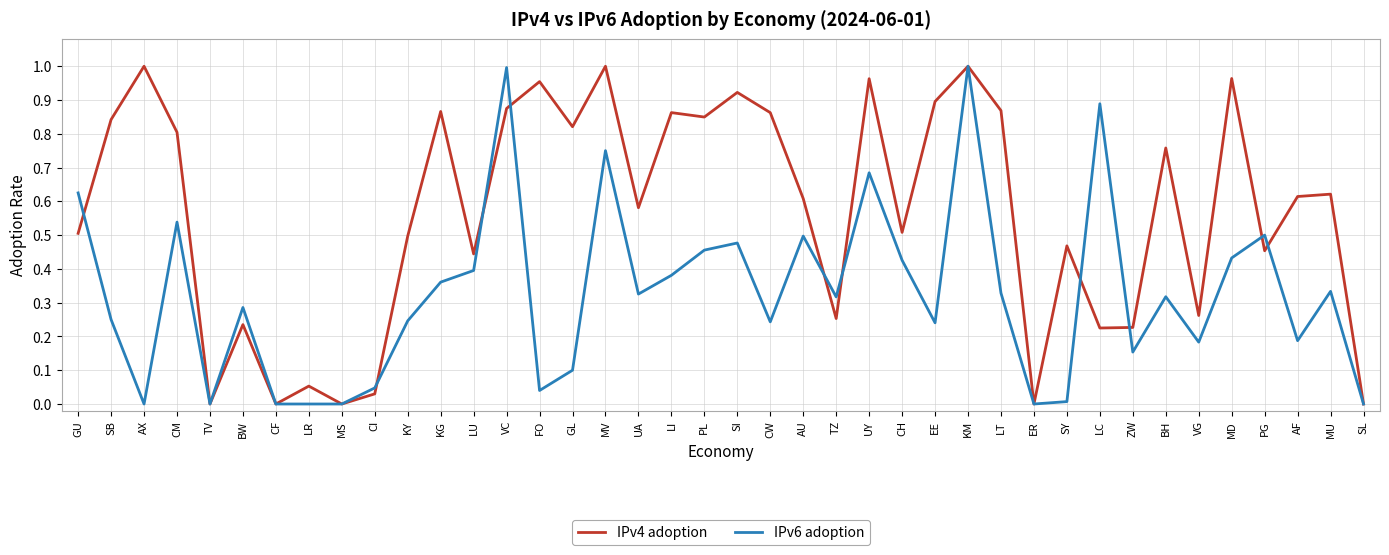

What position from the left is CI?

10